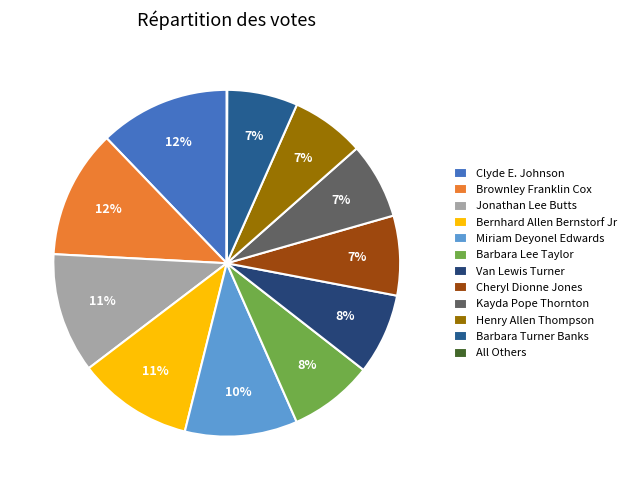

To the nearest percent, what portion does Van Lewis Turner represent?

8%